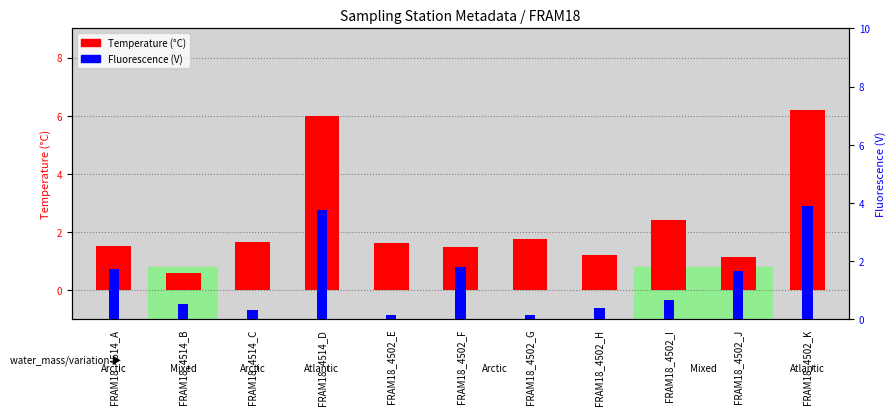

What is the difference between the second highest and minimum values in the Temperature (°C) series?

5.4